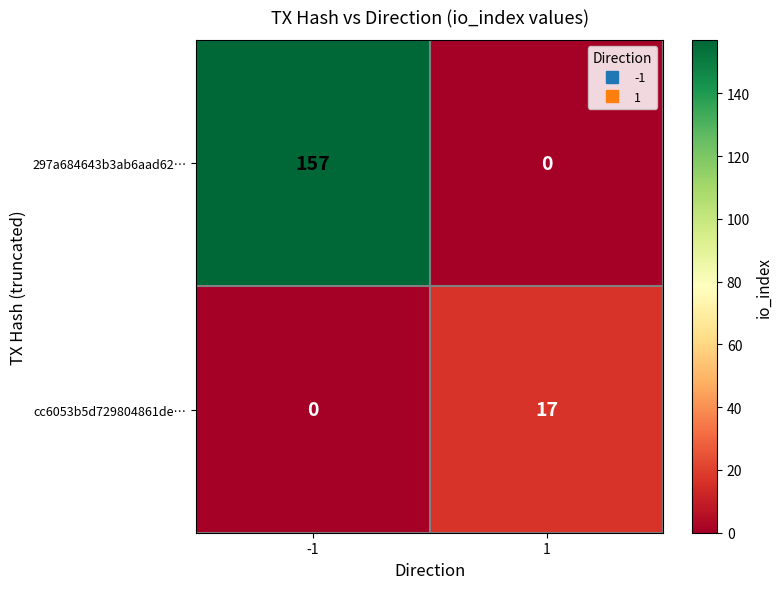

Reading right to left, transcribe all the data shown in this chart.

297a684643b3ab6aad62…: 1=0	-1=157
cc6053b5d729804861de…: 1=17	-1=0